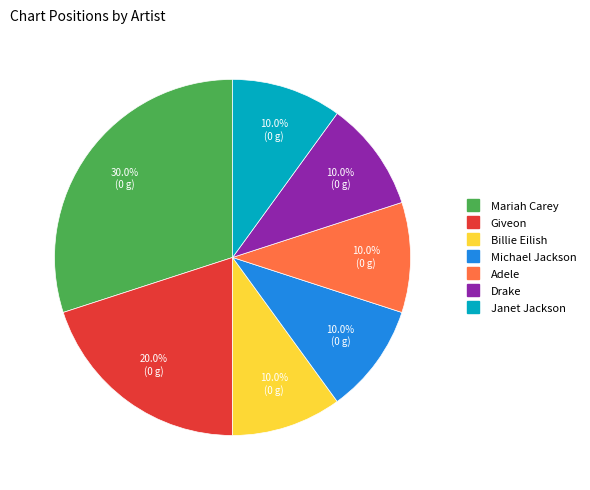

Is it true that Billie Eilish is 1% of the pie?

False